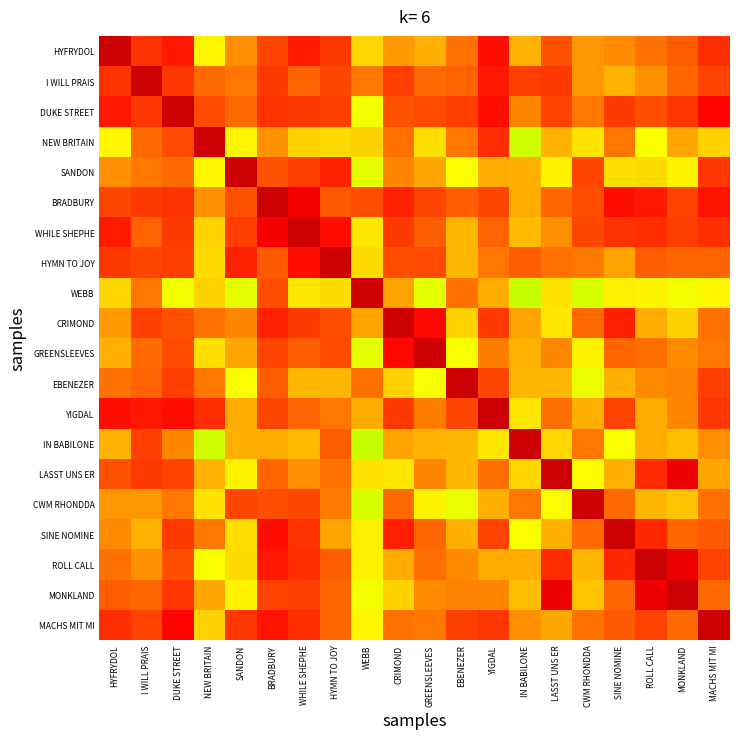

What is the maximum value shown in the chart?

1.0